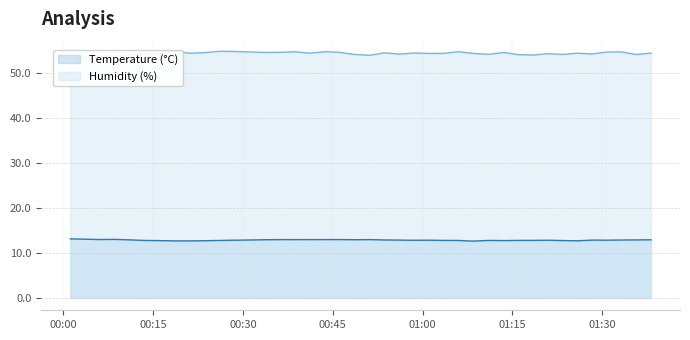

Between 2023-03-23T00:31:07 and 2023-03-23T00:53:37, which series saw the biggest shift?

Humidity (%)